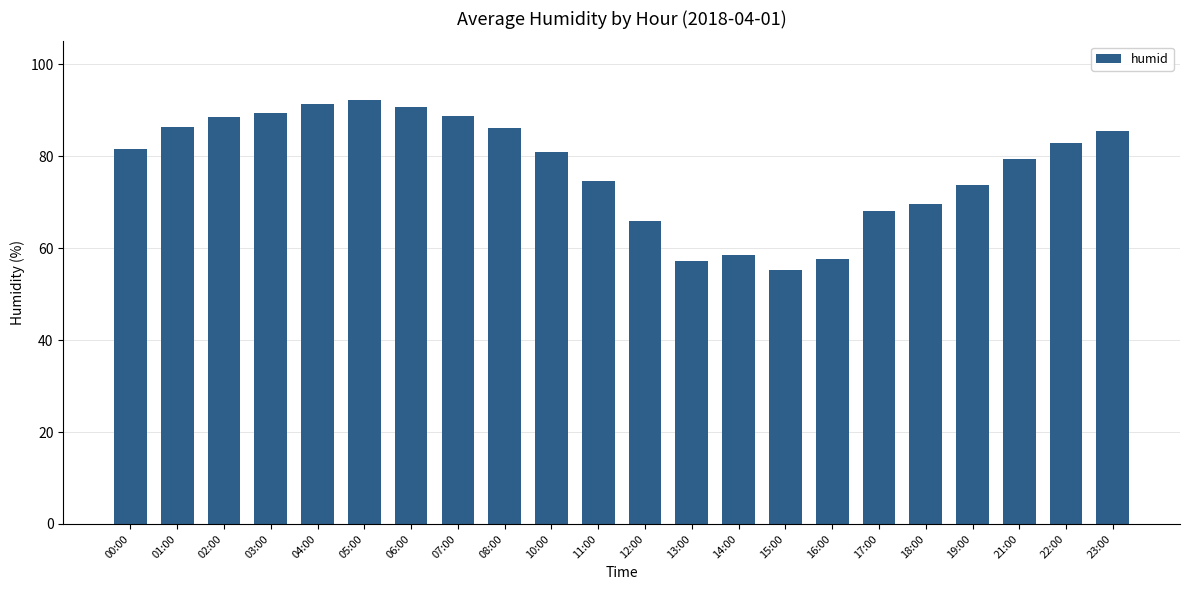

What is the difference between the maximum and minimum values?

36.8